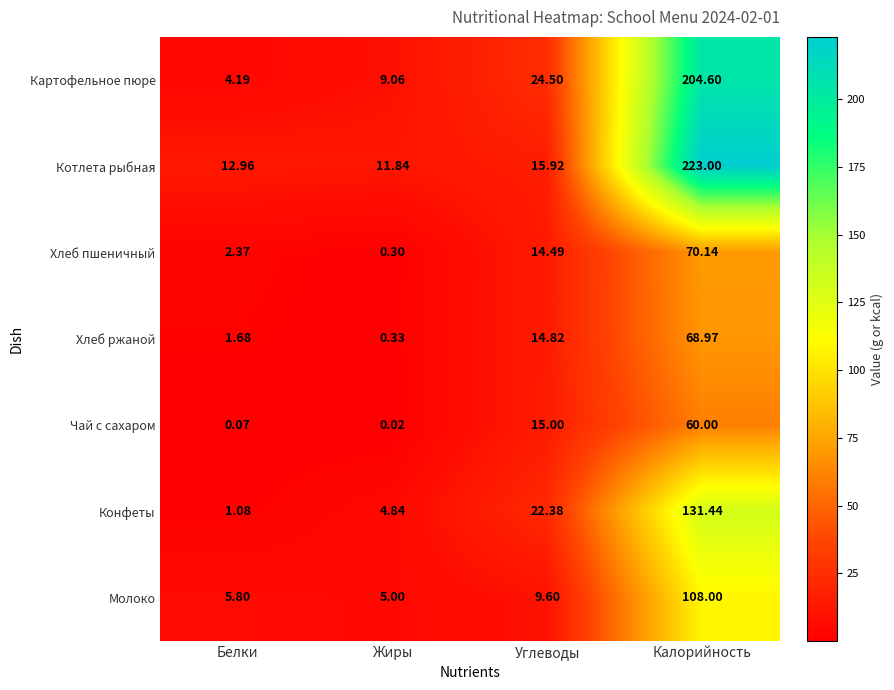

List the series in order of their peak value, lowest first.

Чай с сахаром, Хлеб ржаной, Хлеб пшеничный, Молоко, Конфеты, Картофельное пюре, Котлета рыбная